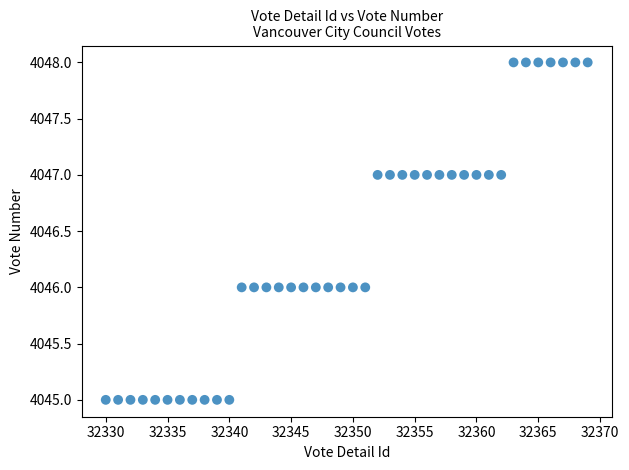

What is the range of X values (max minus min)?

39